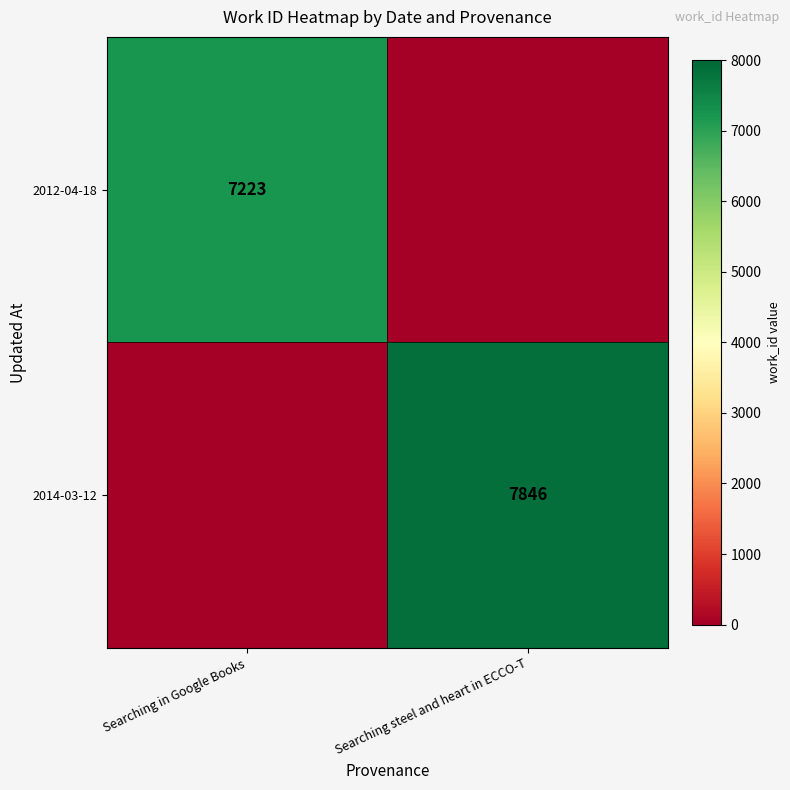

Is it true that 2012-04-18 equals 7223 at Searching in Google Books?

True